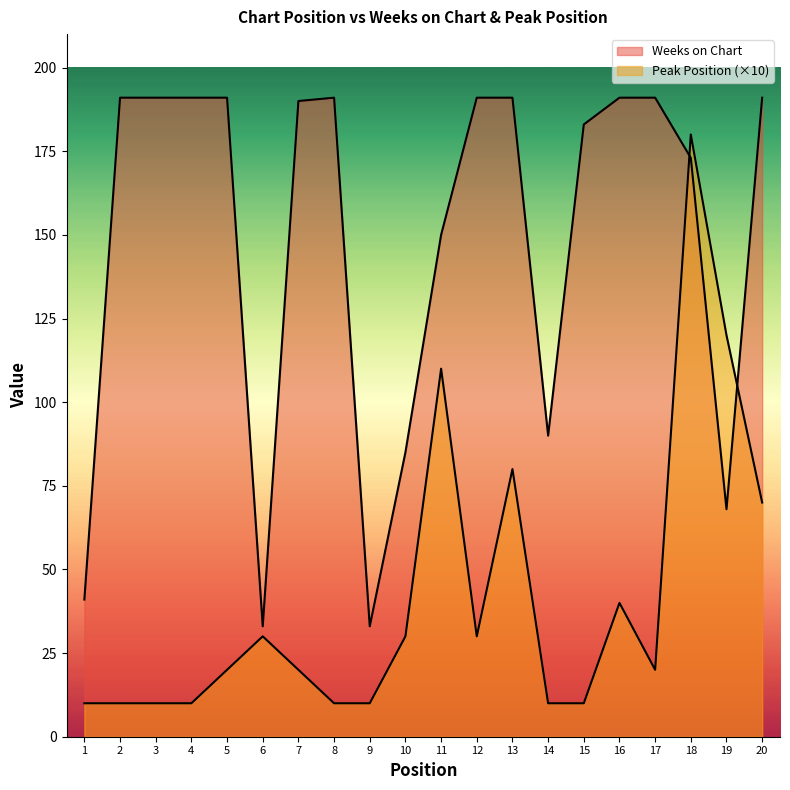

Between which two adjacent categories do Weeks on Chart and Peak Position first intersect?

17 and 18